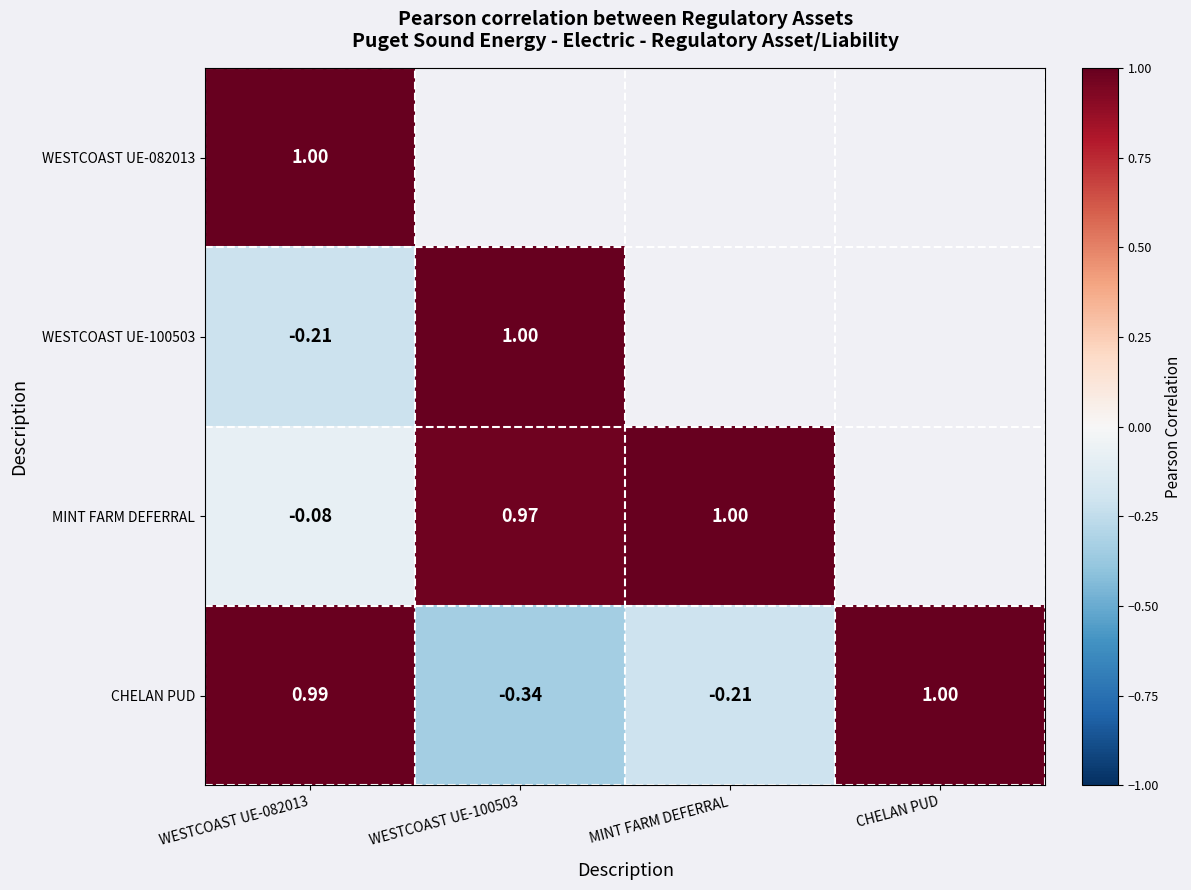

The CHELAN PUD series shows 1.4 at WESTCOAST UE-082013. True or false?

False